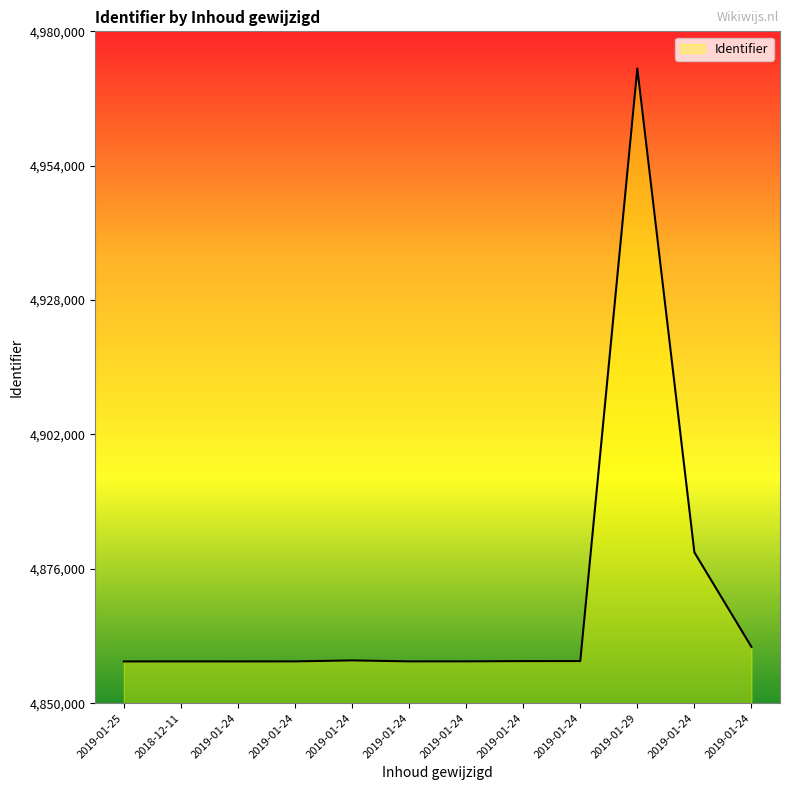

What is the difference between the values at 2019-01-25 and 2019-01-24?

13